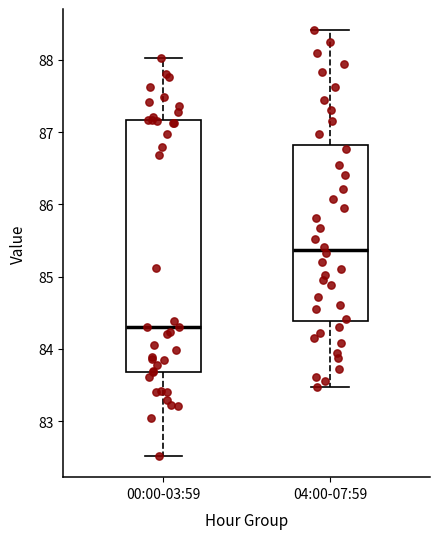

Reading left to right, read every box against the y-axis: the position of its median line, the range the box covers, and the ends of its whiskers. The values are not printed on the chart, so give them approximately, as read against the axis.

00:00-03:59: median 84.3, box 83.7 to 87.2, whiskers 82.5 to 88.0
04:00-07:59: median 85.4, box 84.4 to 86.8, whiskers 83.5 to 88.4